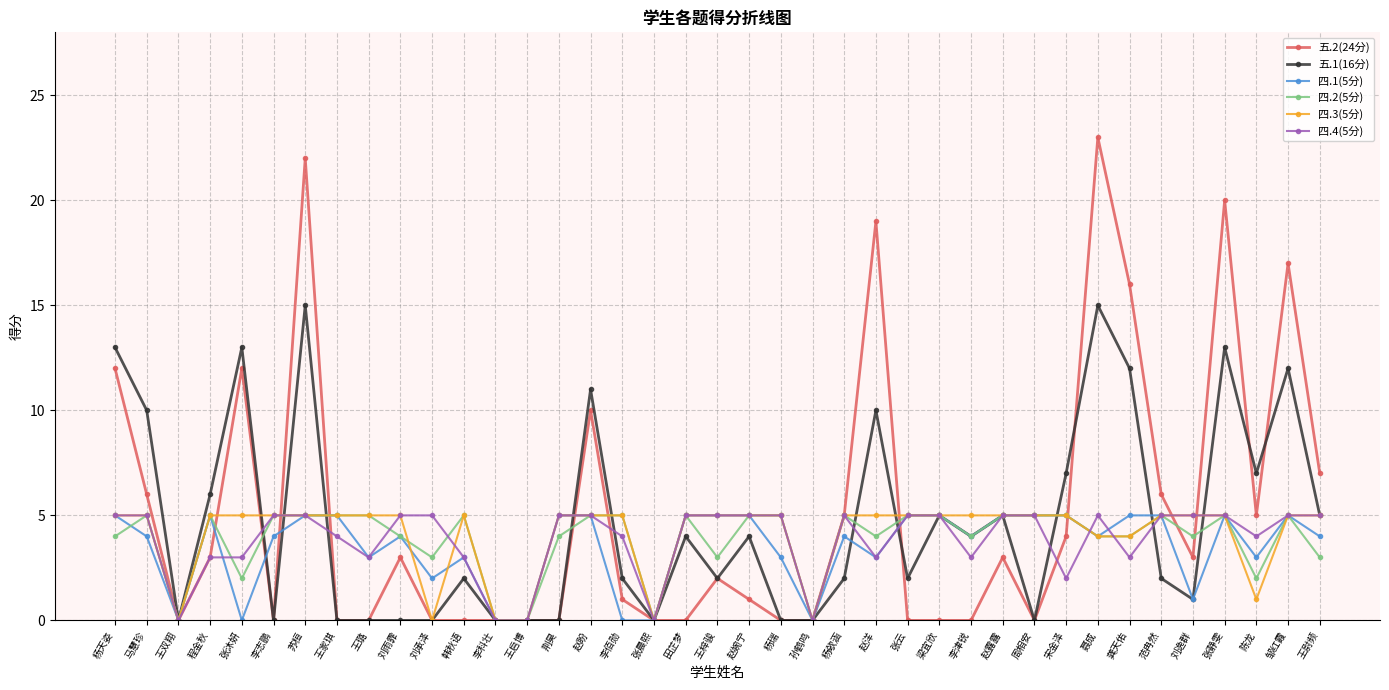

What is the label of the 24th point from the left?

杨欹涵